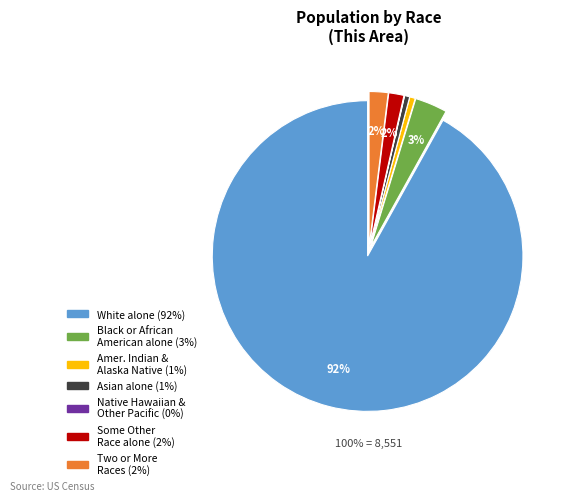

Rank the categories by value from highest to lowest.

White alone, Black or African American alone, Two or More Races, Some Other Race alone, American Indian and Alaska Native, Asian alone, Native Hawaiian and Other Pacific